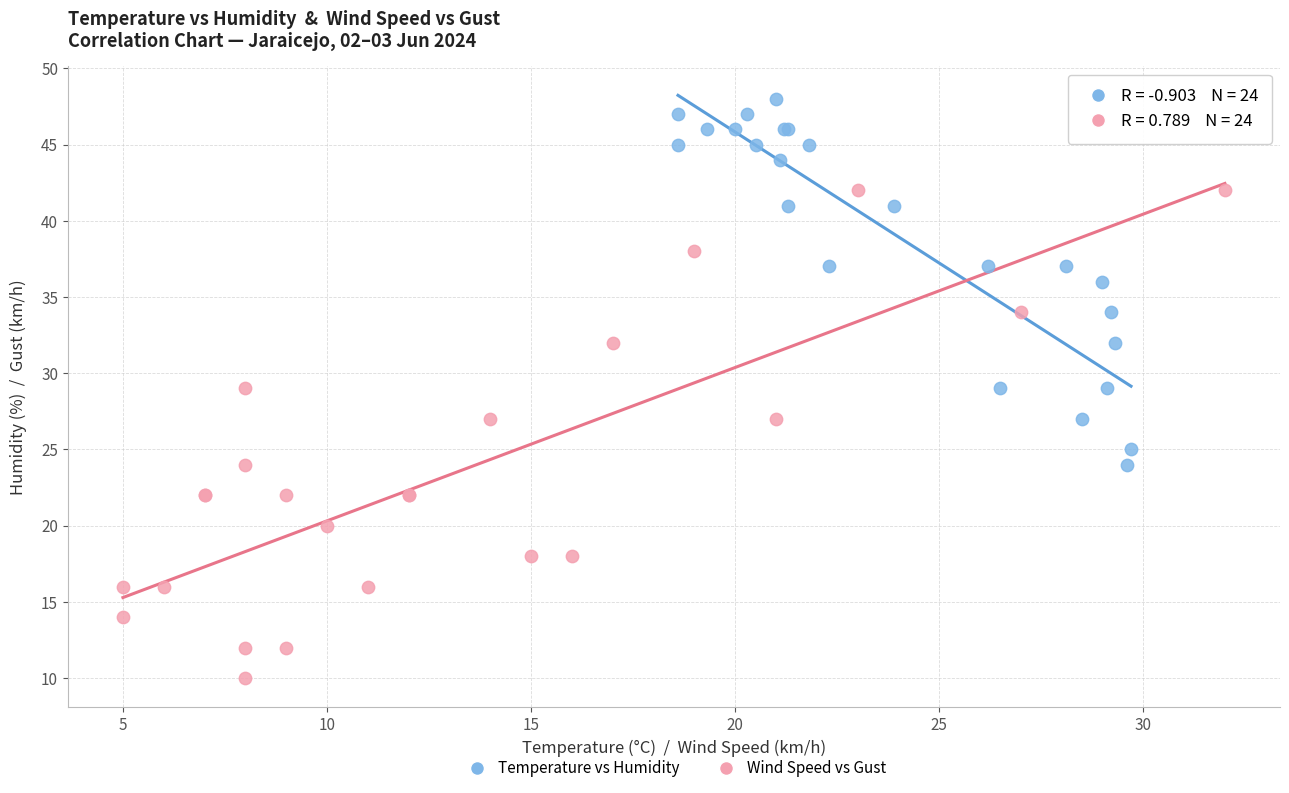

Which series contains the lowest Y value?

Wind Speed vs Gust